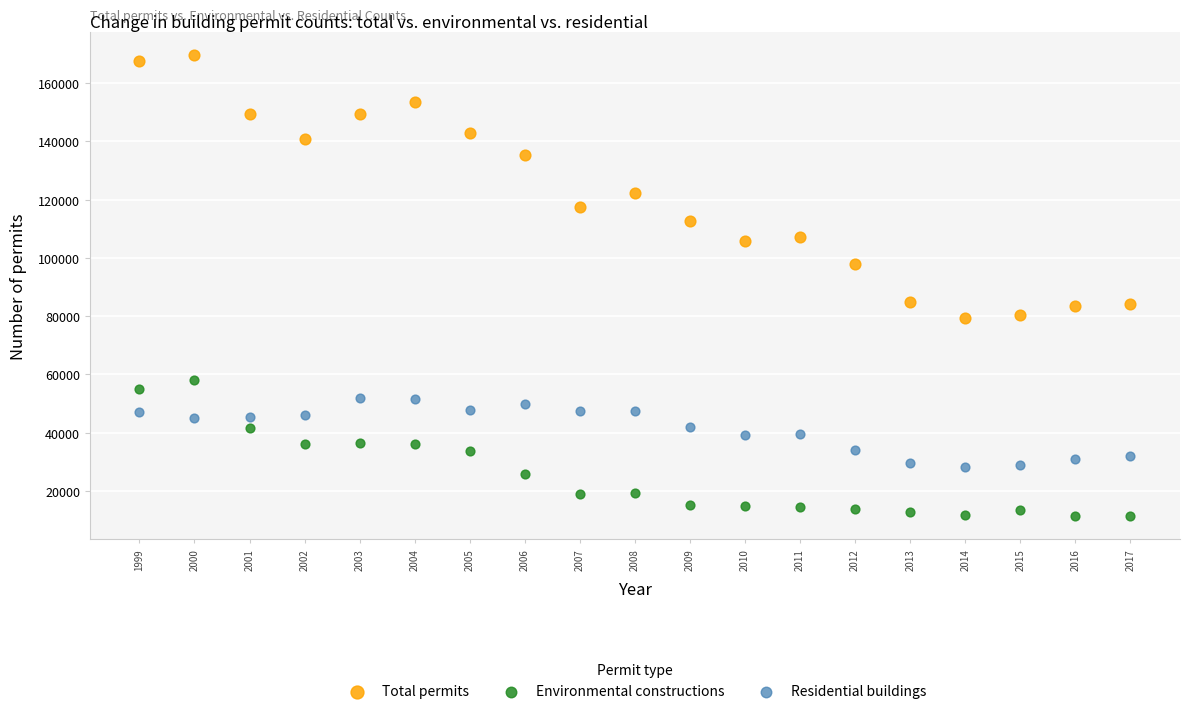

In the Total permits series, what Y value is closest to 124465?

122242